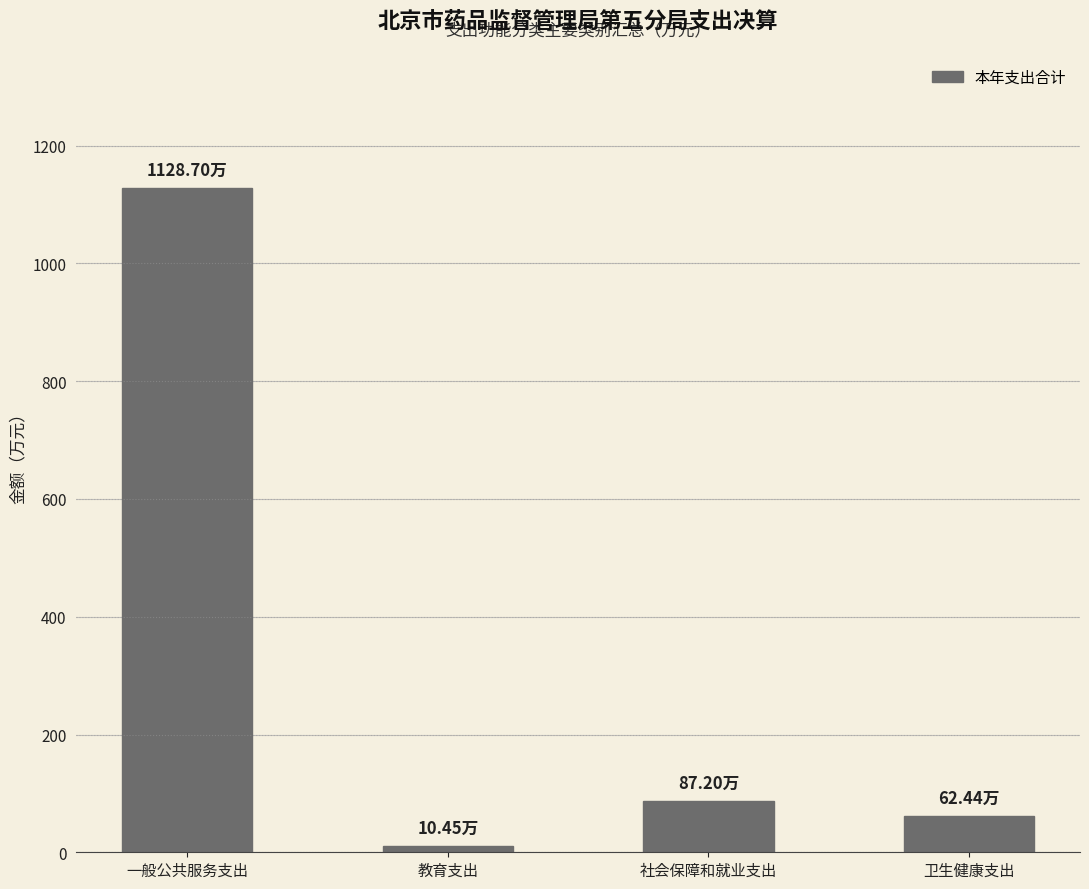

At which category does the chart reach its minimum across all series?

教育支出